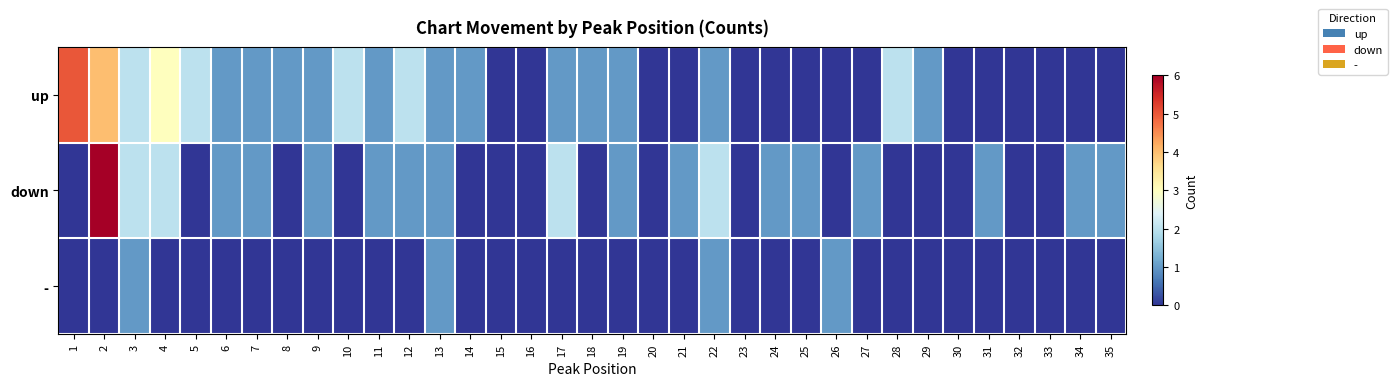

At which category is the sum across all series the highest?

2